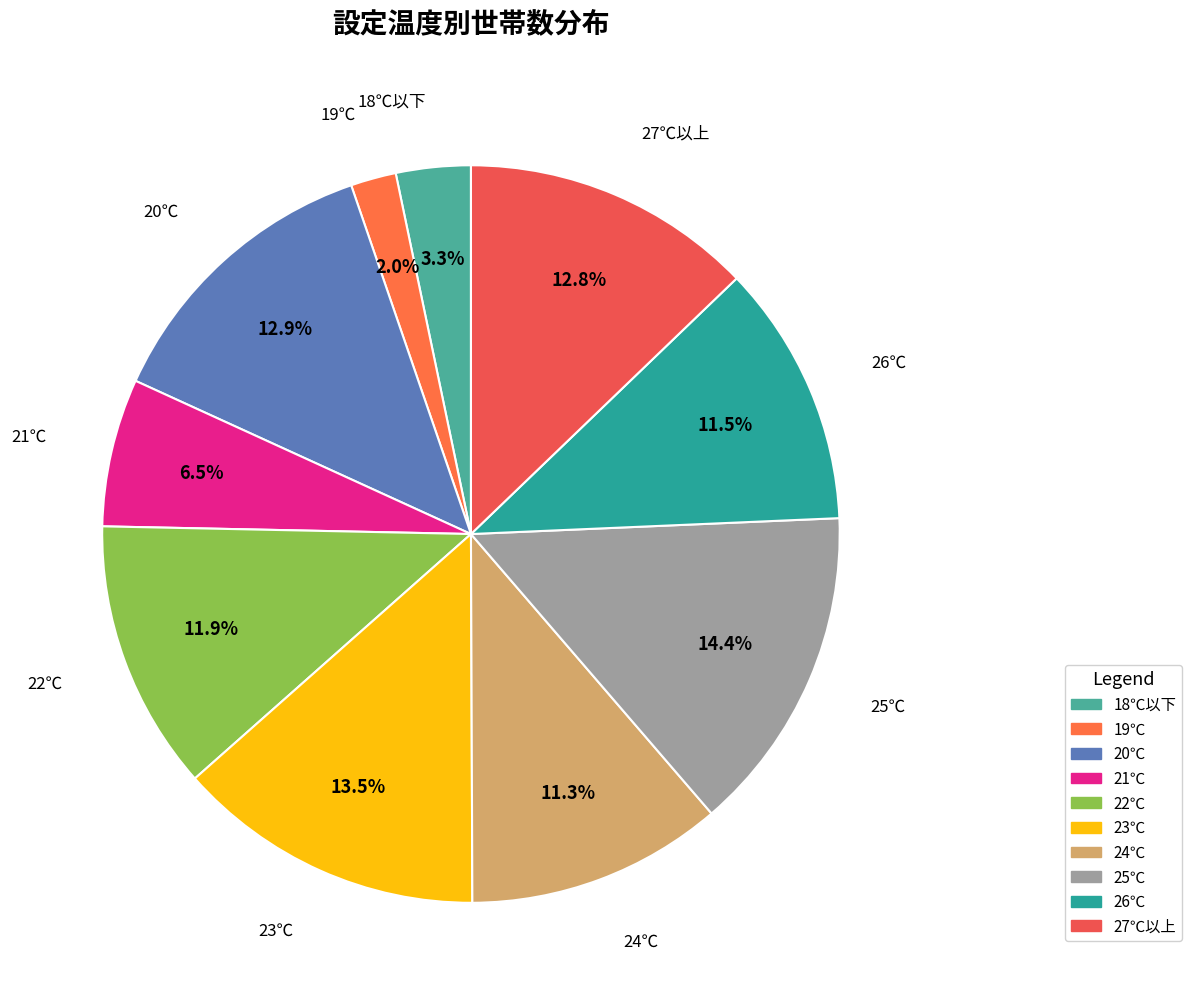

How many slices are in this pie chart?

10